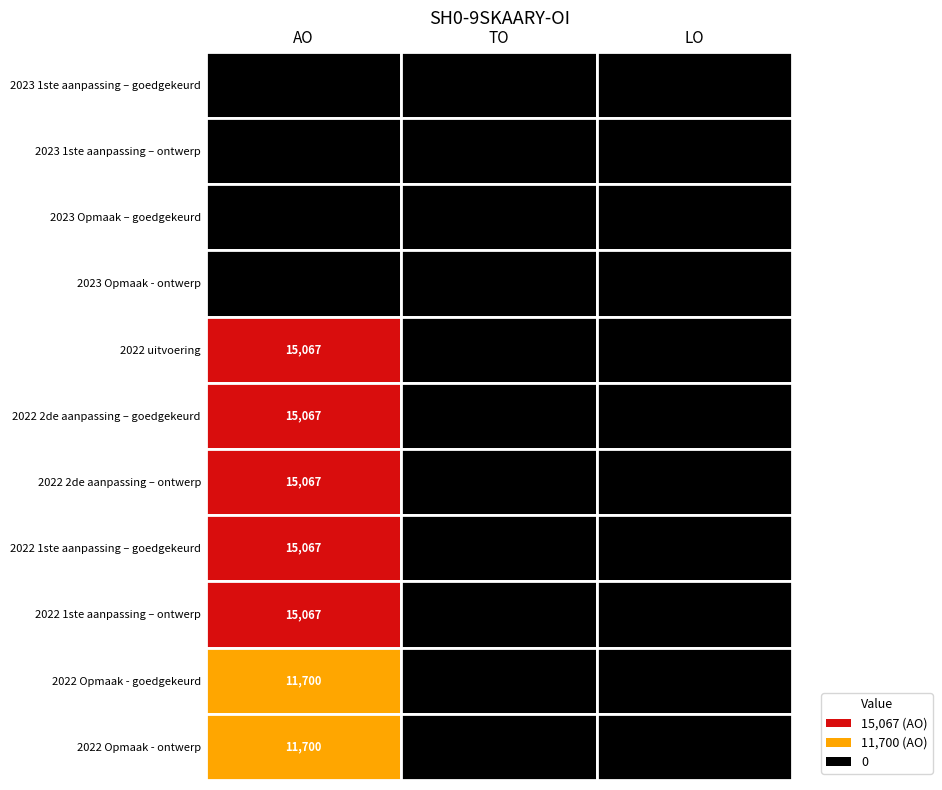

The value of 2022 Opmaak - goedgekeurd at 2 is 0. True or false?

True